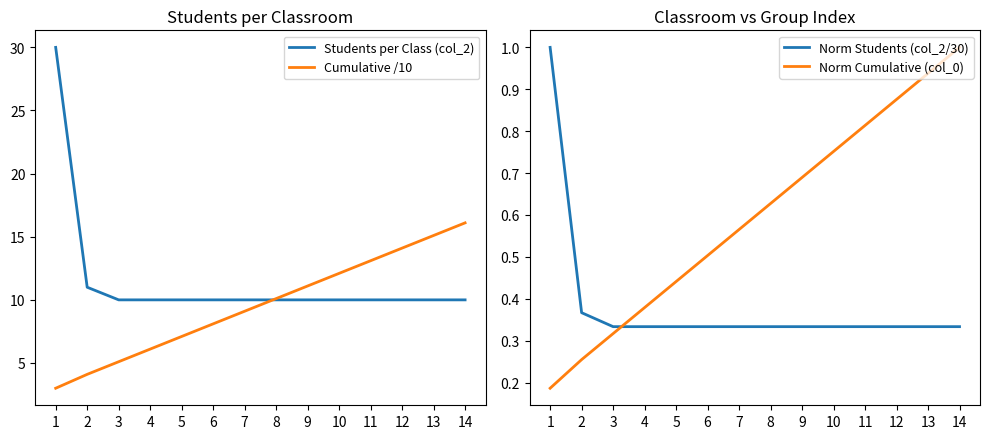

Rank the categories by Norm Cumulative (col_0) value from lowest to highest.

1, 2, 3, 4, 5, 6, 7, 8, 9, 10, 11, 12, 13, 14